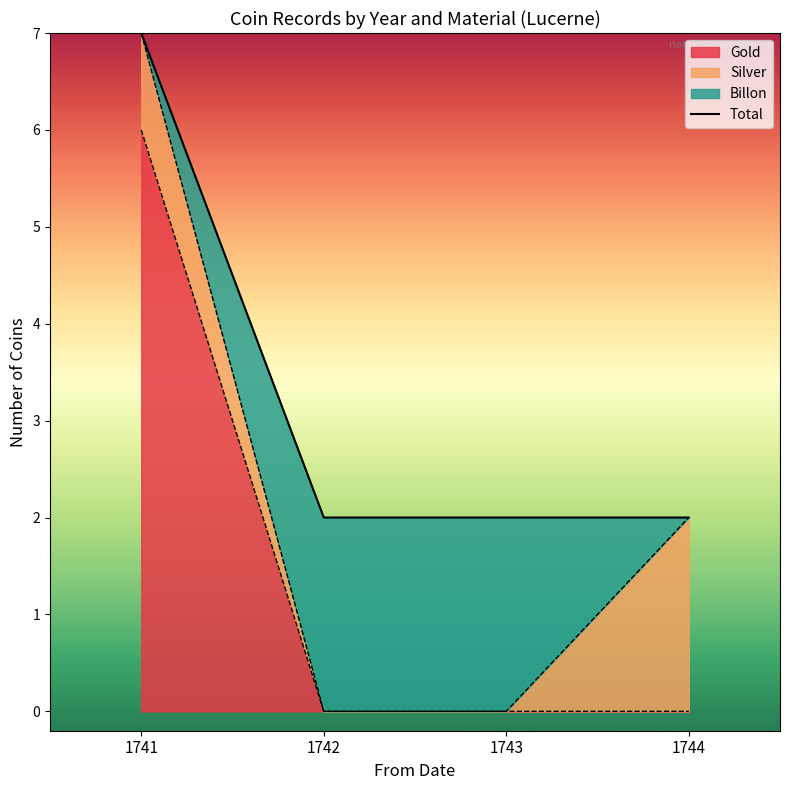

What is the value of the 1st point from the left?

7